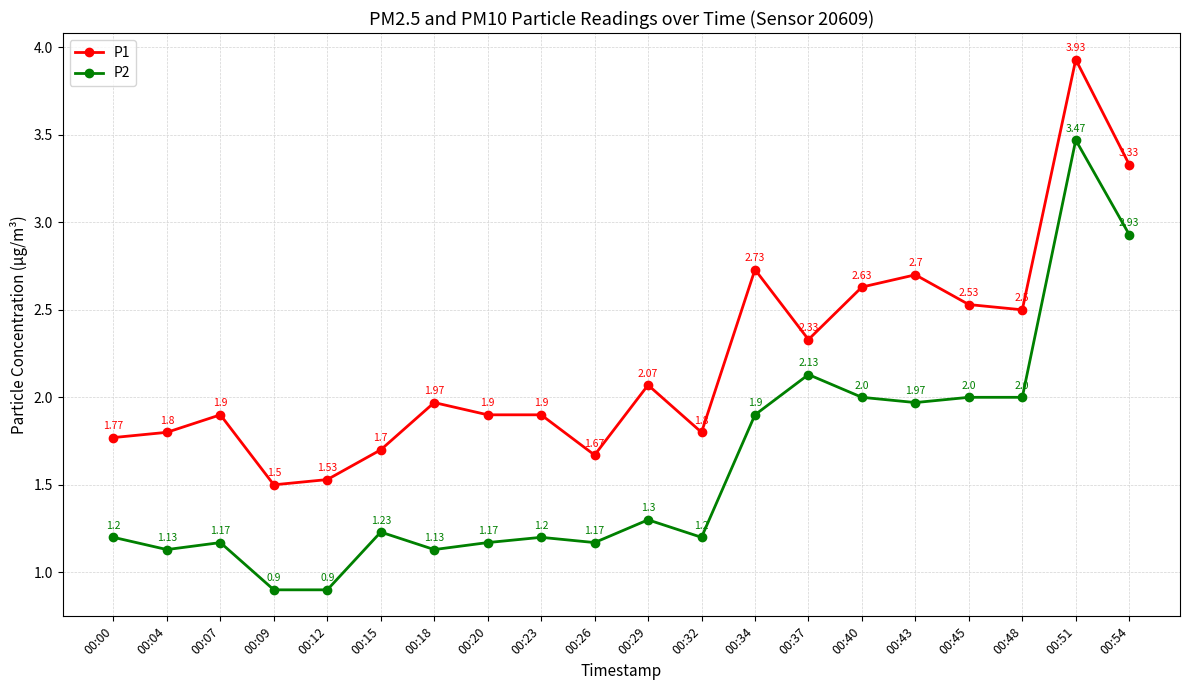

At which category does P2 reach its first local peak?

00:07